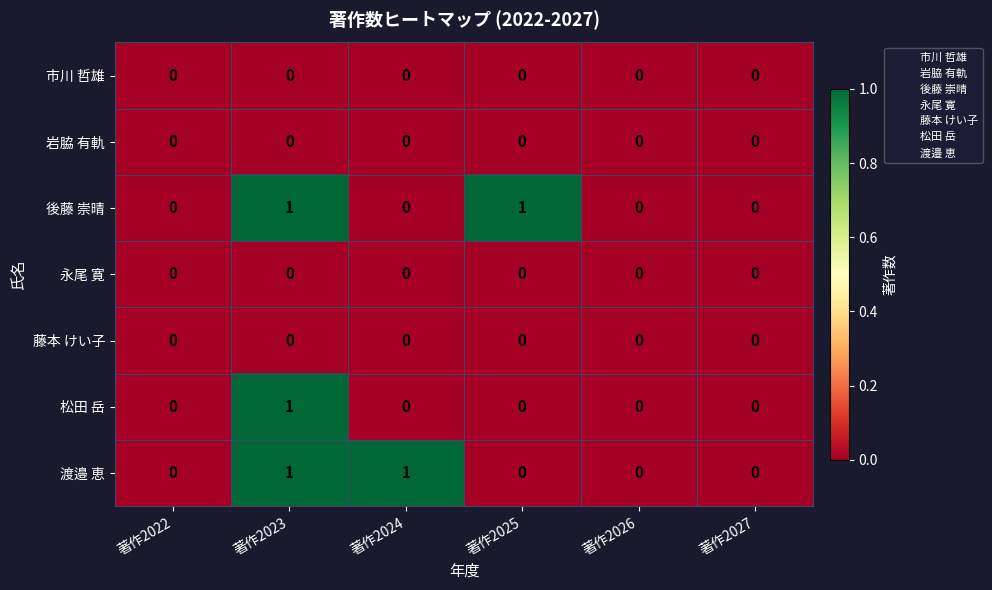

What is the maximum value shown in the chart?

1